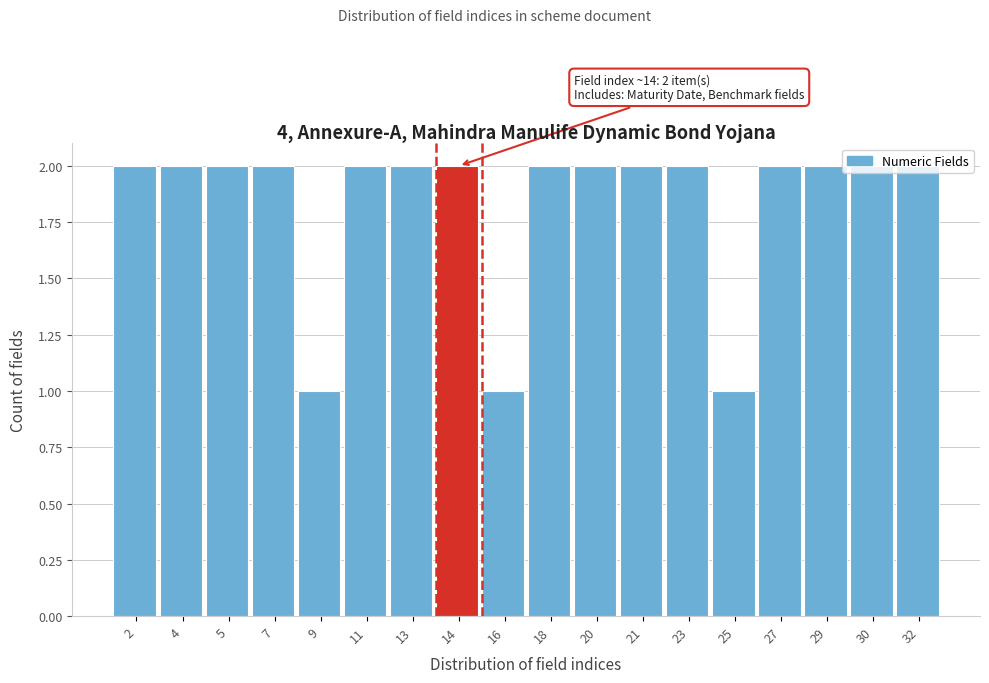

What is the value of the 8th bar from the left?

2